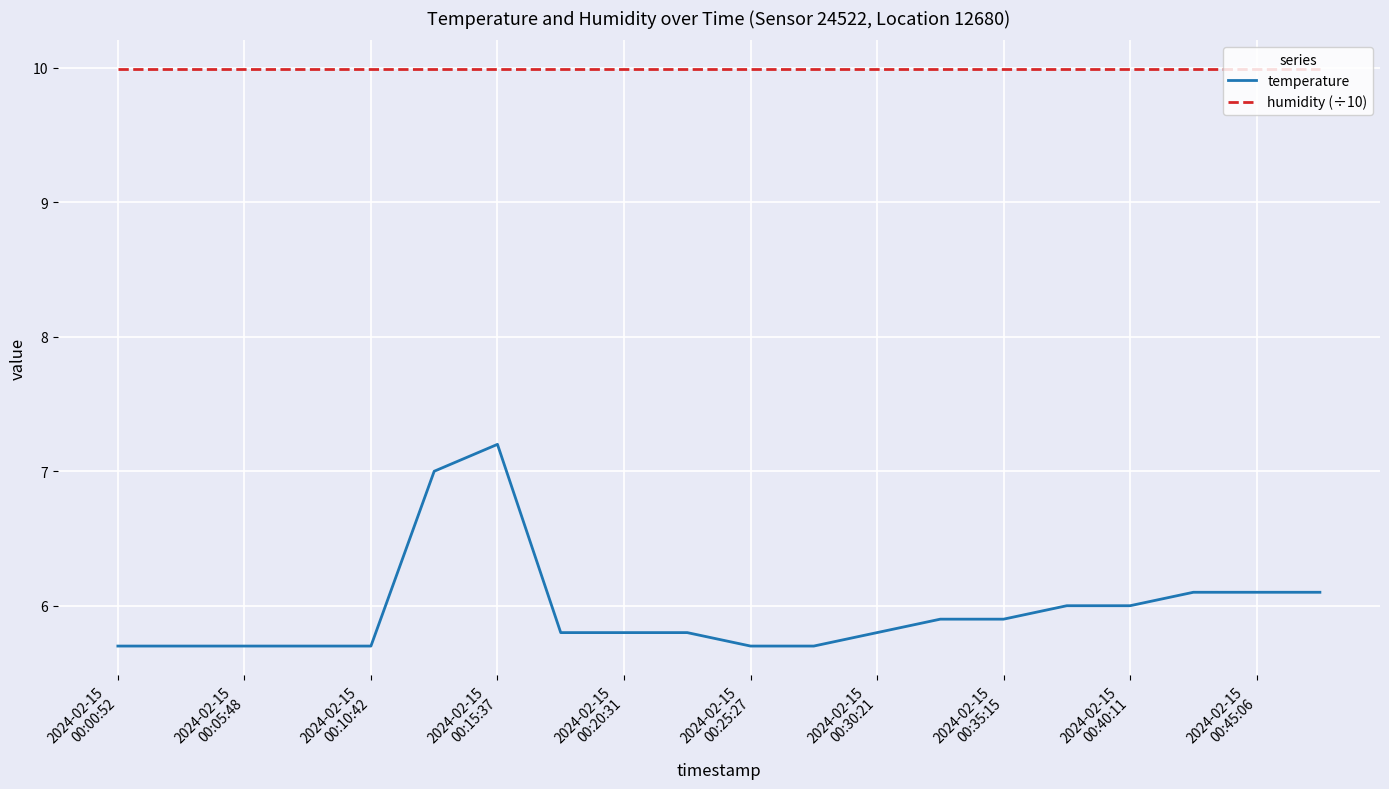

Which series has the largest range (max minus min)?

temperature